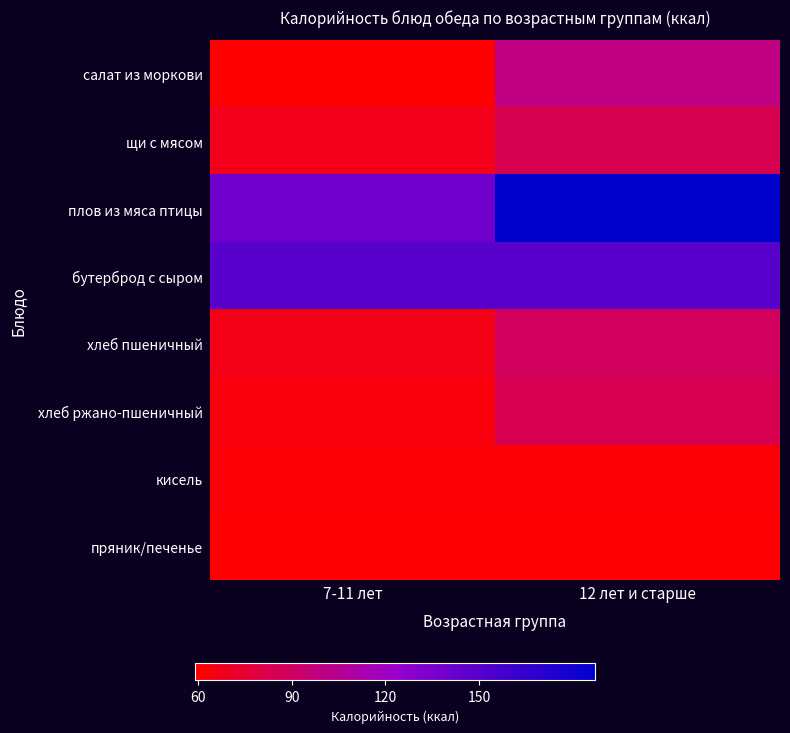

List the series in order of their peak value, lowest first.

пряник/печенье, кисель, хлеб ржано-пшеничный, щи с мясом, хлеб пшеничный, салат из моркови, бутерброд с сыром, плов из мяса птицы